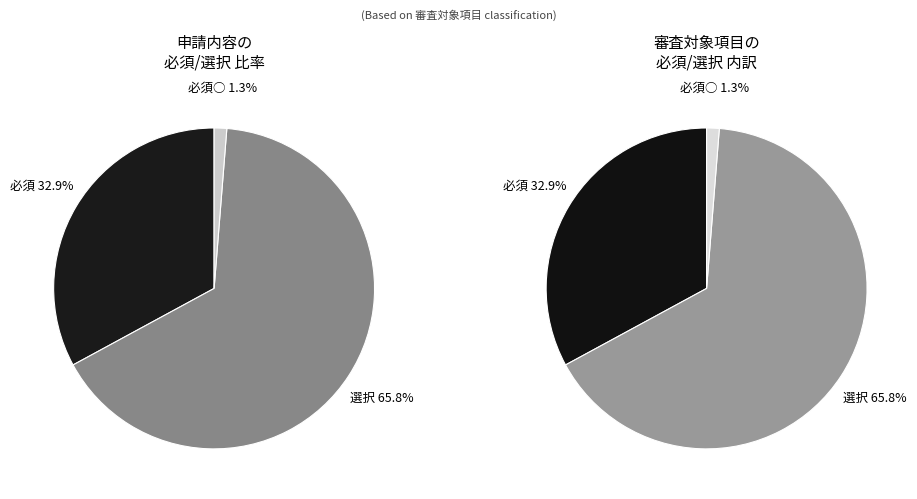

To the nearest percent, what portion does 必須○ represent?

1%